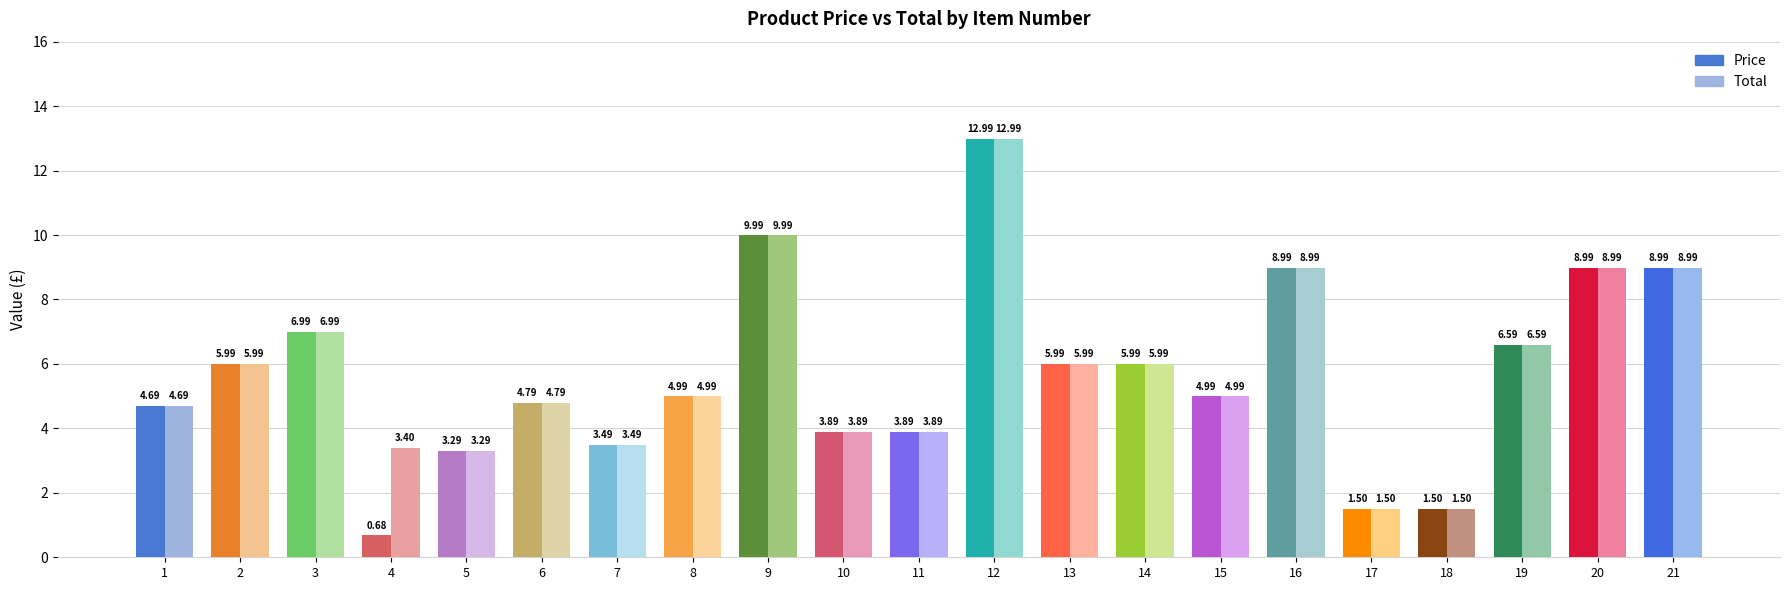

Rank the series by their average value, from lowest to highest.

Price, Total